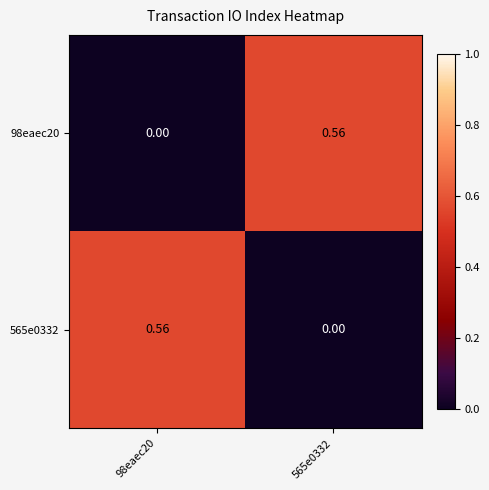

Is the value of 565e0332 at 565e0332 greater than the value of 98eaec20 at 565e0332?

No